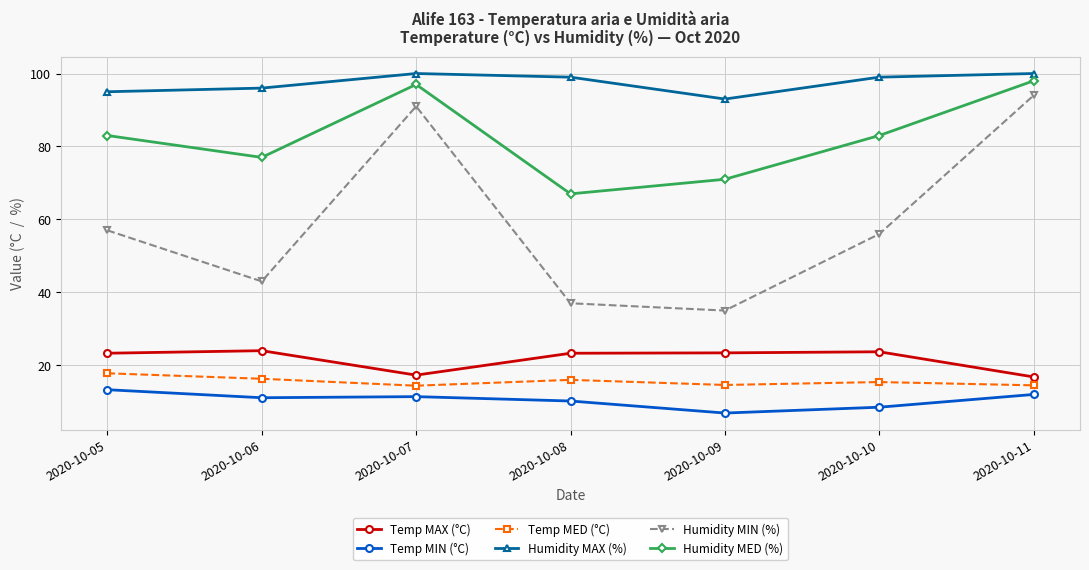

What is the average value of the Humidity MAX (%) series?

97.4